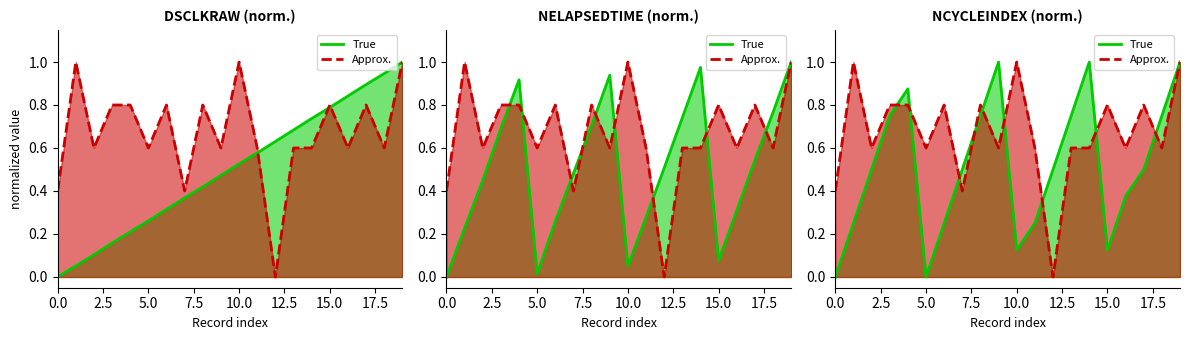

What is the value of the DSCLKRAW point at the 4th from the left?

0.2